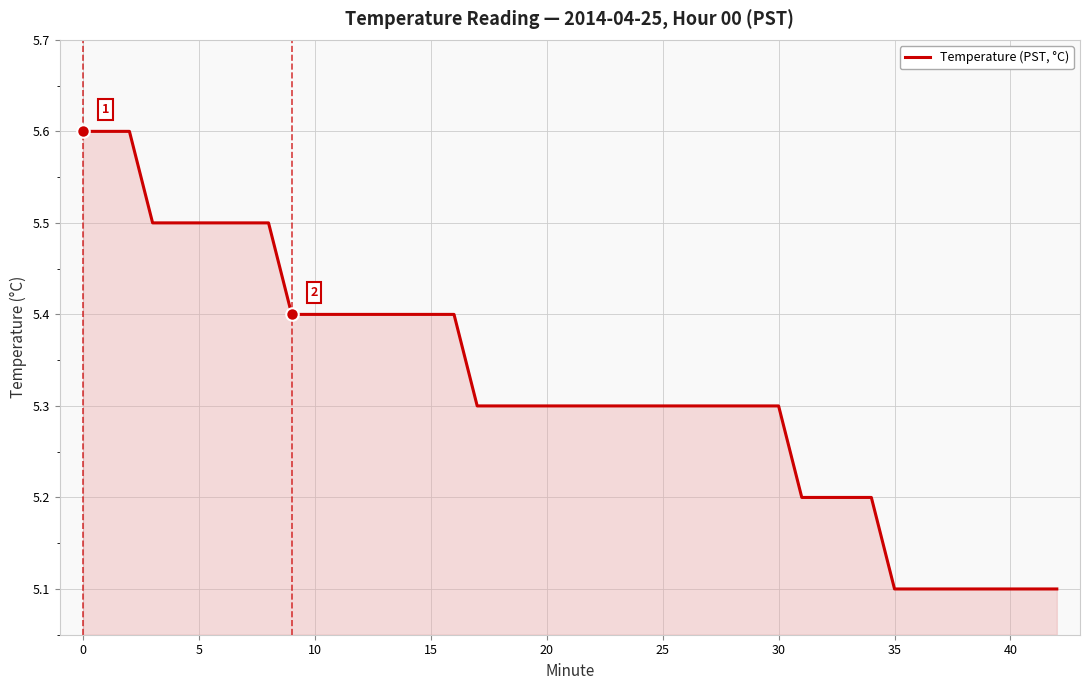

Reading left to right, extract all data points from this chart.

5.6	5.6	5.6	5.5	5.5	5.5	5.5	5.5	5.5	5.4	5.4	5.4	5.4	5.4	5.3	5.3	5.3	5.3	5.3	5.3	5.3	5.3	5.3	5.3	5.3	5.3	5.3	5.3	5.2	5.2	5.2	5.2	5.1	5.1	5.1	5.1	5.1	5.1	5.1	5.1